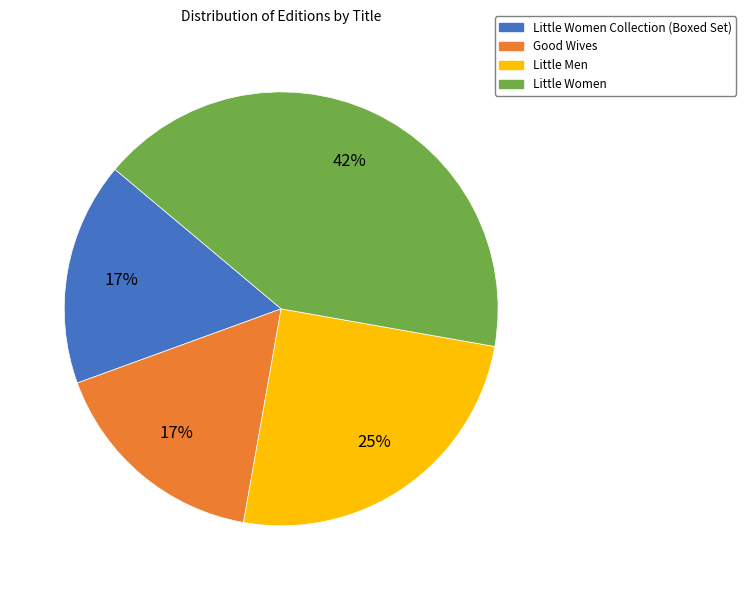

How many slices are in this pie chart?

4